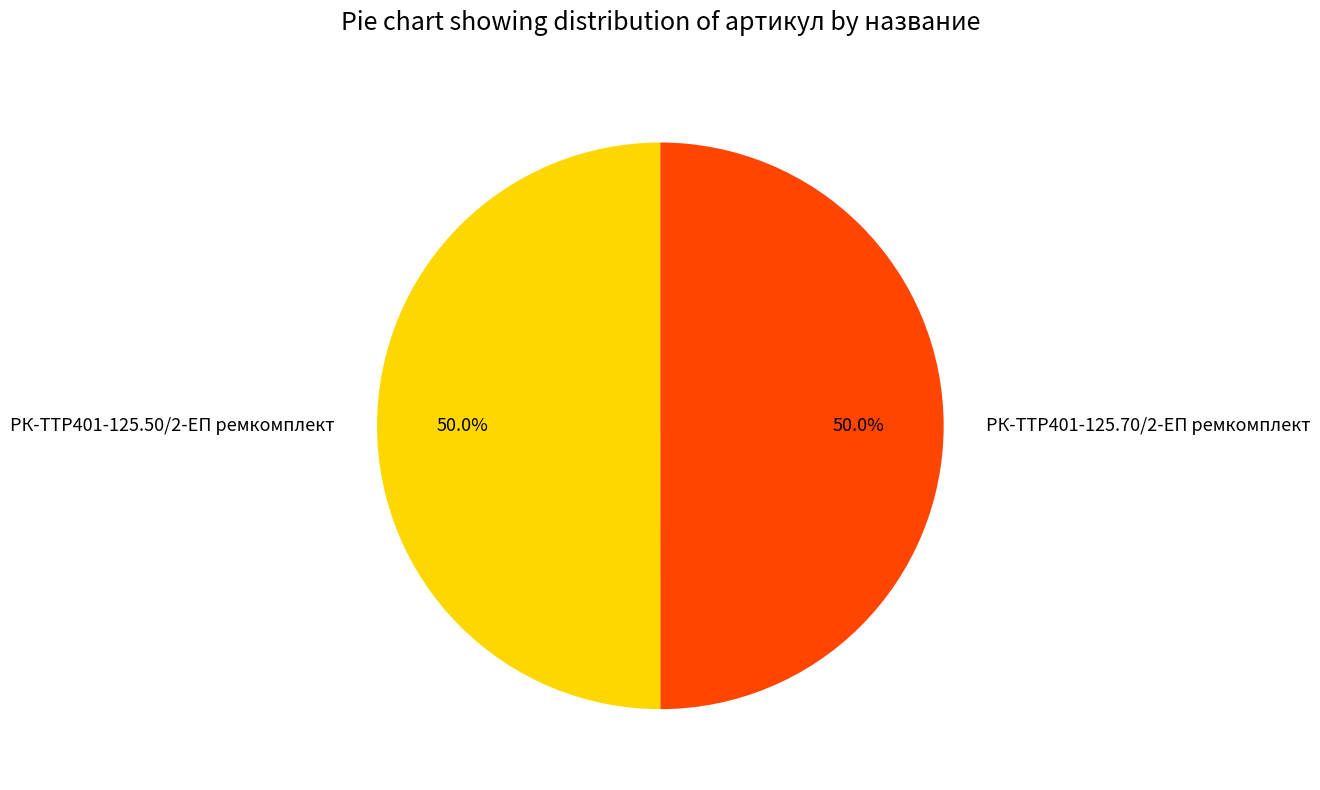

Combined, what portion of the pie is РК-TTР401-125.50/2-ЕП ремкомплект and РК-TTР401-125.70/2-ЕП ремкомплект?

100.0%